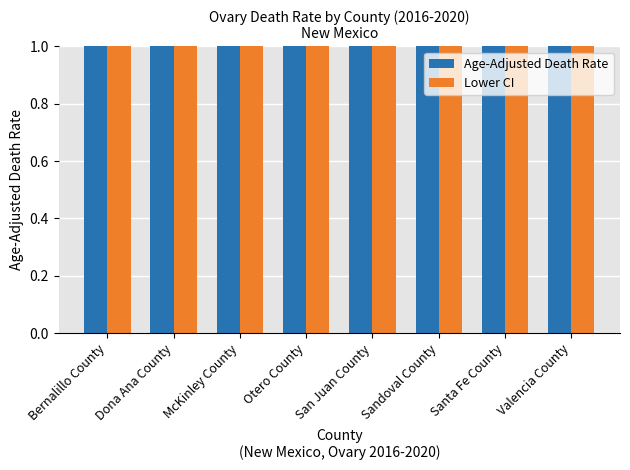

How many series are shown in this chart?

2